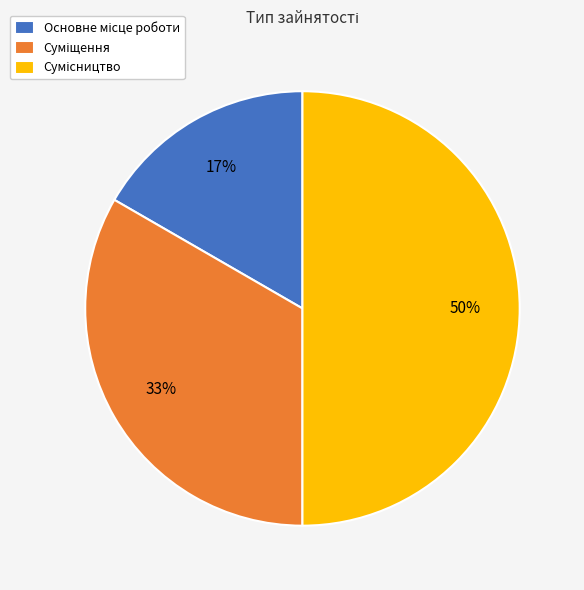

To the nearest percent, what is the difference between the largest and smallest slice percentages?

33%